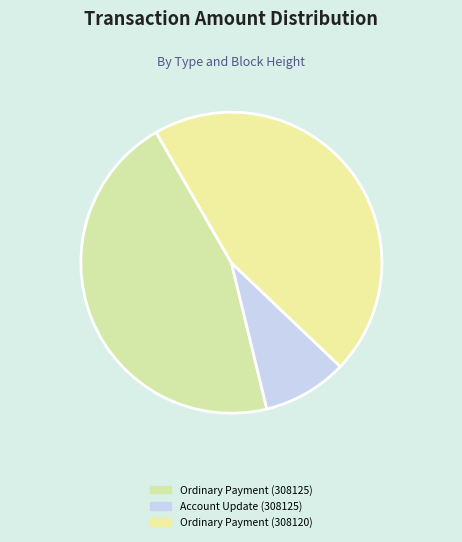

What is the smallest slice in the pie chart?

Account Update (308125)